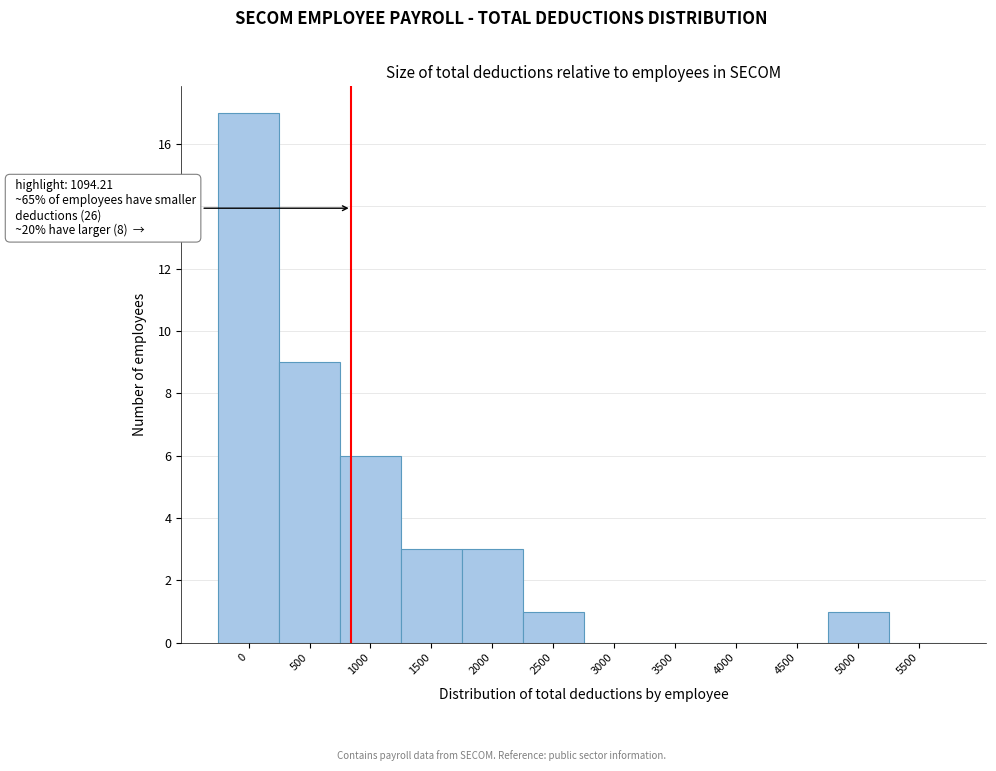

Reading right to left, list all the values displayed in this chart.

5500=0	5000=1	4500=0	4000=0	3500=0	3000=0	2500=1	2000=3	1500=3	1000=6	500=9	0=17